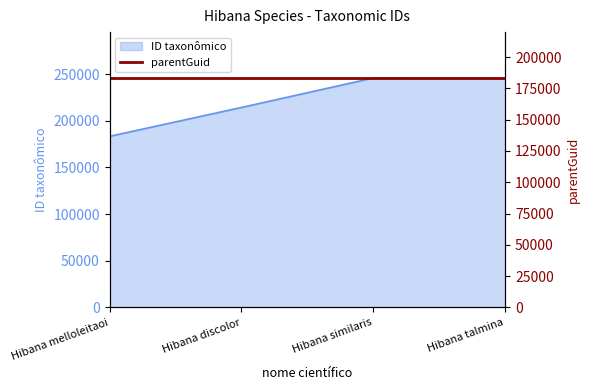

Reading left to right, list all the values displayed in this chart.

183293	214269	245866	245543